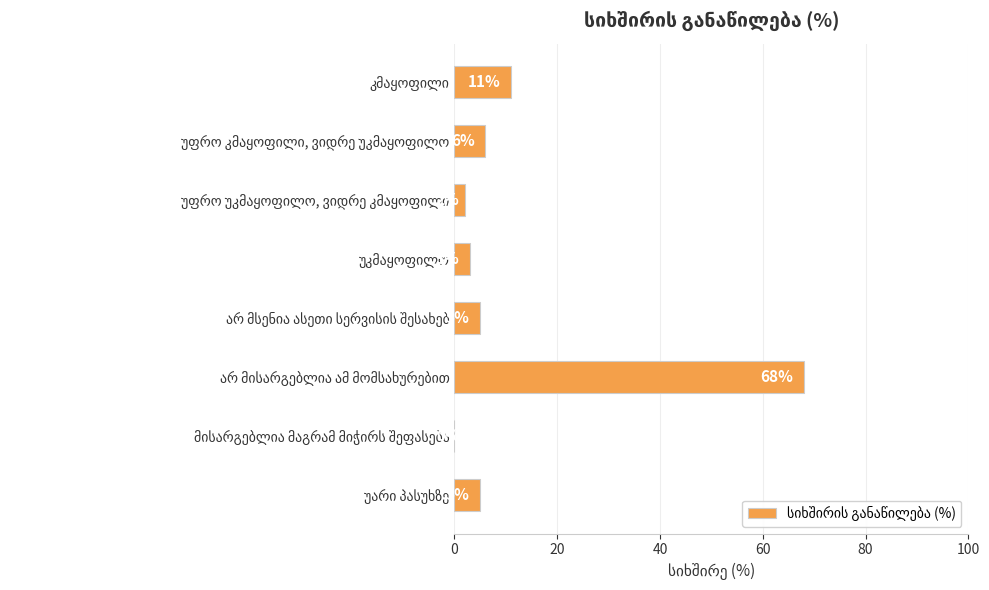

What is the greatest value displayed?

68